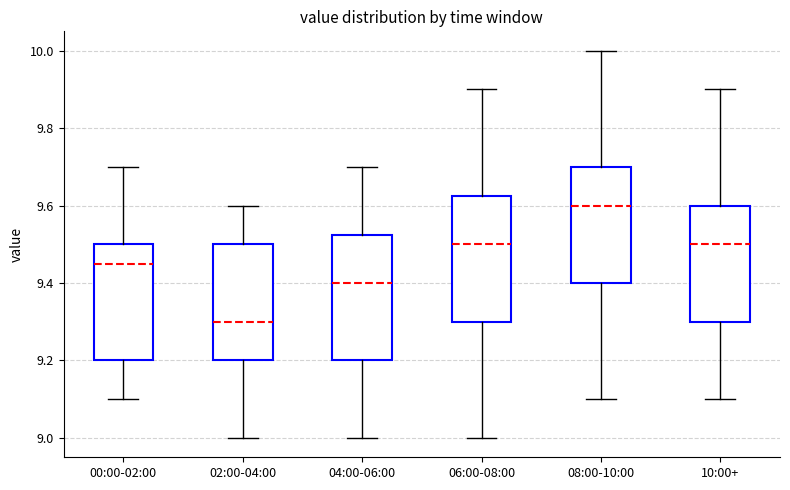

Where does the upper whisker of the box for 04:00-06:00 end on the y-axis? The values are not printed on the chart, so give them approximately, as read against the axis.

9.70